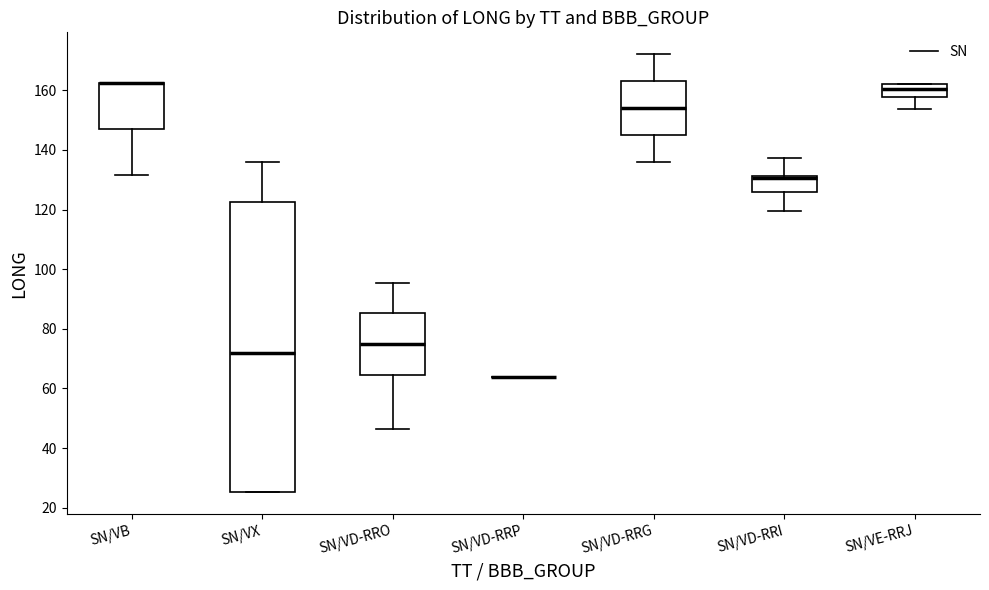

Comparing the boxes themselves (not the whiskers), which one is the tallest?

SN/VX